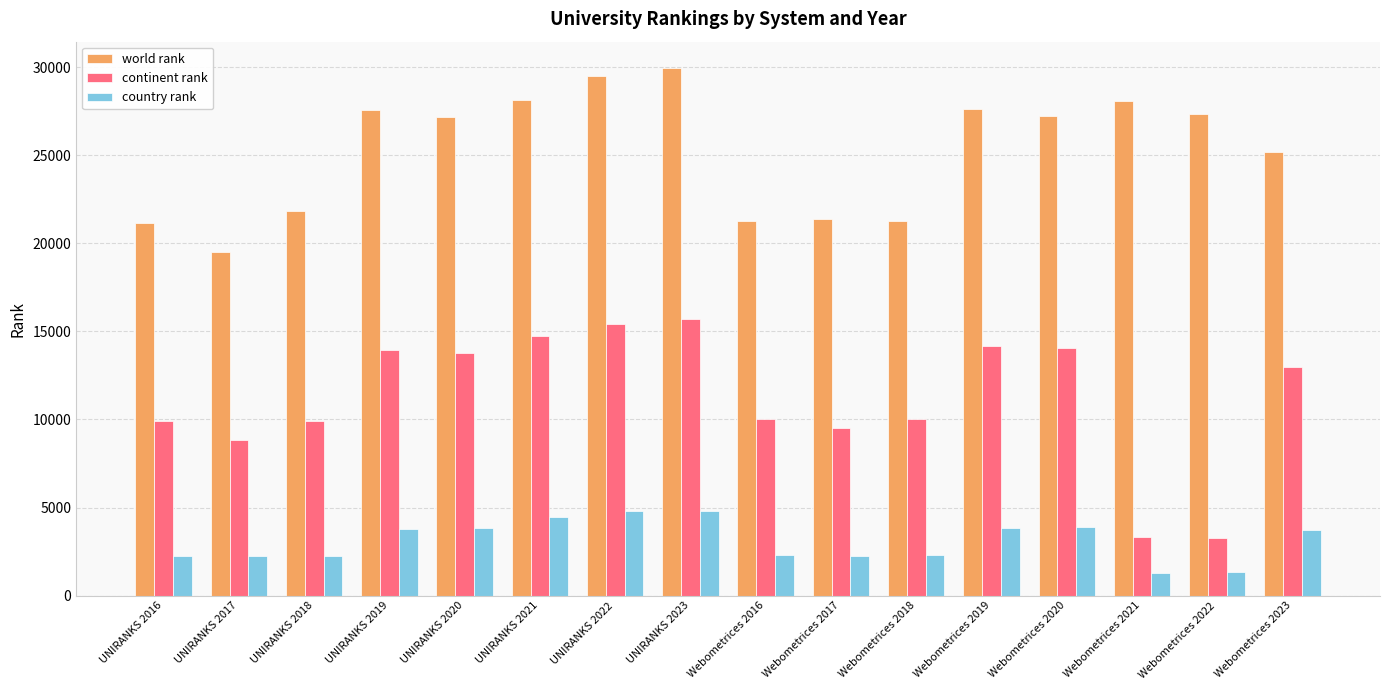

True or false: country rank has a value of 2281 at Webometrices 2016.

True